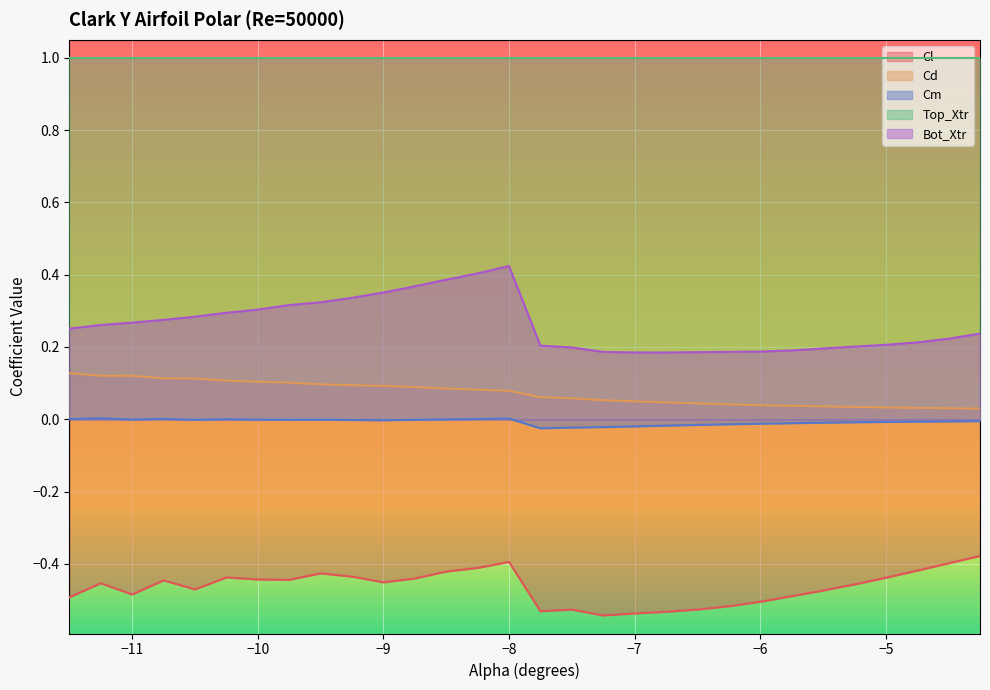

Which series has the widest spread of values?

Bot_Xtr